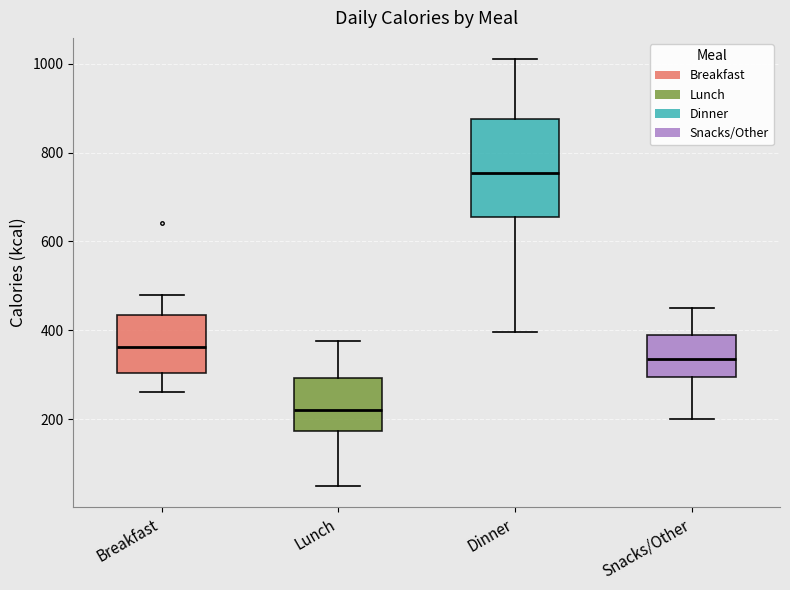

Where is the lower edge of the box for Lunch on the y-axis? The values are not printed on the chart, so give them approximately, as read against the axis.

180